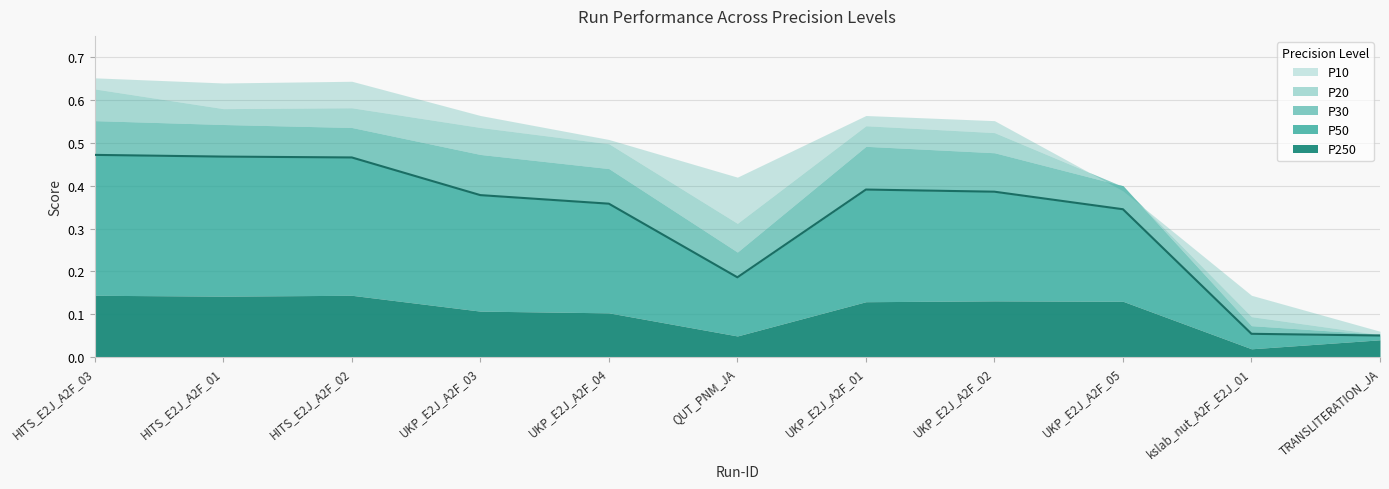

Reading left to right, list all the values displayed in this chart.

P20: HITS_E2J_A2F_03=0.6	HITS_E2J_A2F_01=0.6	HITS_E2J_A2F_02=0.6	UKP_E2J_A2F_03=0.5	UKP_E2J_A2F_04=0.5	QUT_PNM_JA=0.3	UKP_E2J_A2F_01=0.5	UKP_E2J_A2F_02=0.5	UKP_E2J_A2F_05=0.4	kslab_nut_A2F_E2J_01=0.1	TRANSLITERATION_JA=0.1
P30: HITS_E2J_A2F_03=0.6	HITS_E2J_A2F_01=0.5	HITS_E2J_A2F_02=0.5	UKP_E2J_A2F_03=0.5	UKP_E2J_A2F_04=0.4	QUT_PNM_JA=0.2	UKP_E2J_A2F_01=0.5	UKP_E2J_A2F_02=0.5	UKP_E2J_A2F_05=0.4	kslab_nut_A2F_E2J_01=0.1	TRANSLITERATION_JA=0.1
P50: HITS_E2J_A2F_03=0.5	HITS_E2J_A2F_01=0.5	HITS_E2J_A2F_02=0.5	UKP_E2J_A2F_03=0.4	UKP_E2J_A2F_04=0.4	QUT_PNM_JA=0.2	UKP_E2J_A2F_01=0.4	UKP_E2J_A2F_02=0.4	UKP_E2J_A2F_05=0.3	kslab_nut_A2F_E2J_01=0.1	TRANSLITERATION_JA=0.1
P10: HITS_E2J_A2F_03=0.7	HITS_E2J_A2F_01=0.6	HITS_E2J_A2F_02=0.6	UKP_E2J_A2F_03=0.6	UKP_E2J_A2F_04=0.5	QUT_PNM_JA=0.4	UKP_E2J_A2F_01=0.6	UKP_E2J_A2F_02=0.6	UKP_E2J_A2F_05=0.4	kslab_nut_A2F_E2J_01=0.1	TRANSLITERATION_JA=0.1
P250: HITS_E2J_A2F_03=0.1	HITS_E2J_A2F_01=0.1	HITS_E2J_A2F_02=0.1	UKP_E2J_A2F_03=0.1	UKP_E2J_A2F_04=0.1	QUT_PNM_JA=0.0	UKP_E2J_A2F_01=0.1	UKP_E2J_A2F_02=0.1	UKP_E2J_A2F_05=0.1	kslab_nut_A2F_E2J_01=0.0	TRANSLITERATION_JA=0.0